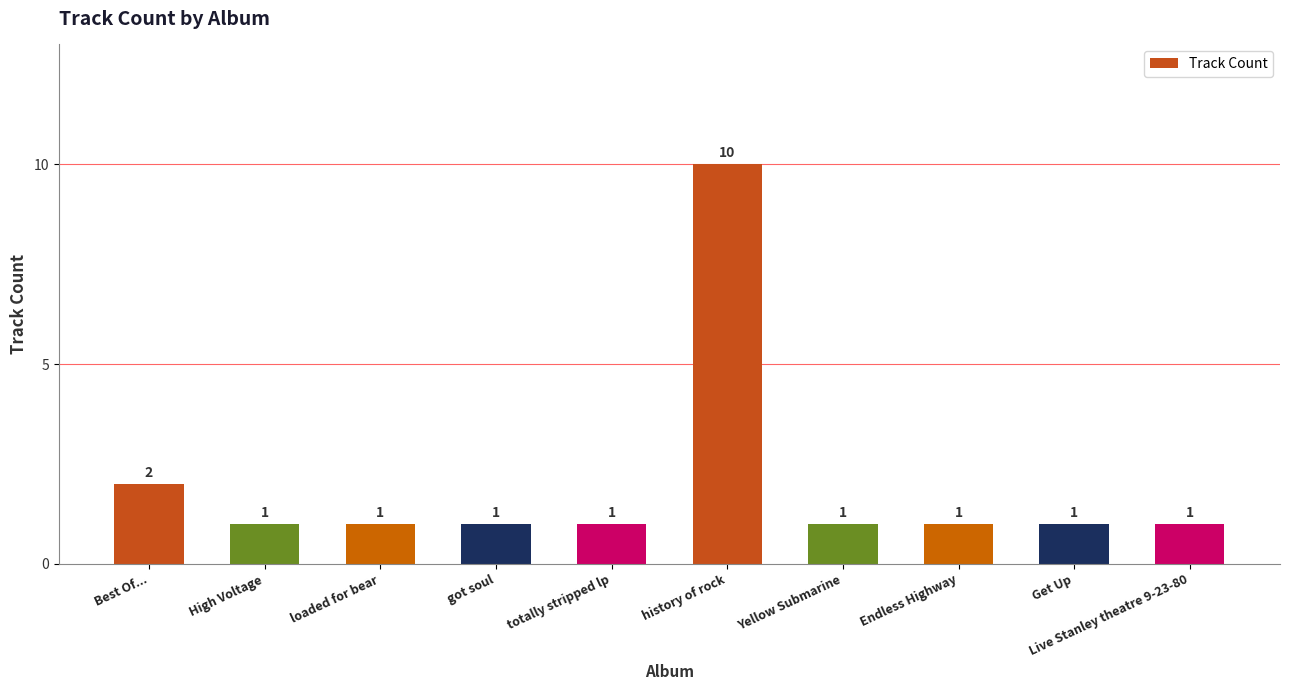

Does the chart contain stacked bars?

No